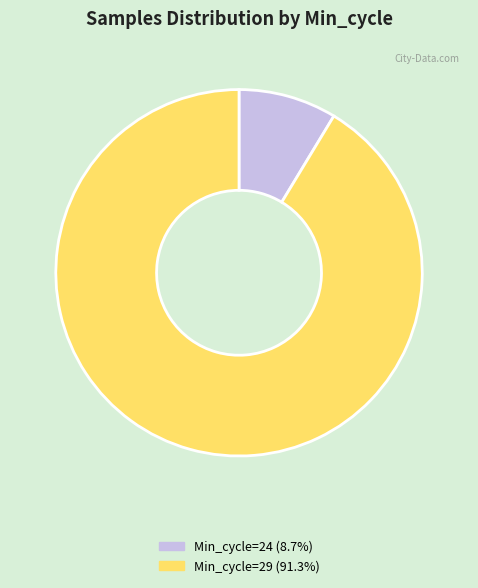

How many segments does this pie chart have?

2